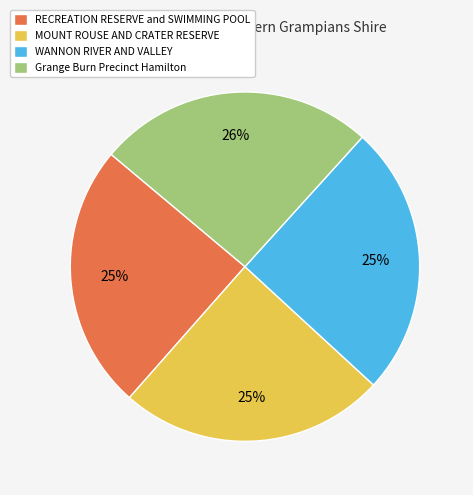

Is there any slice that represents more than half of the pie?

No